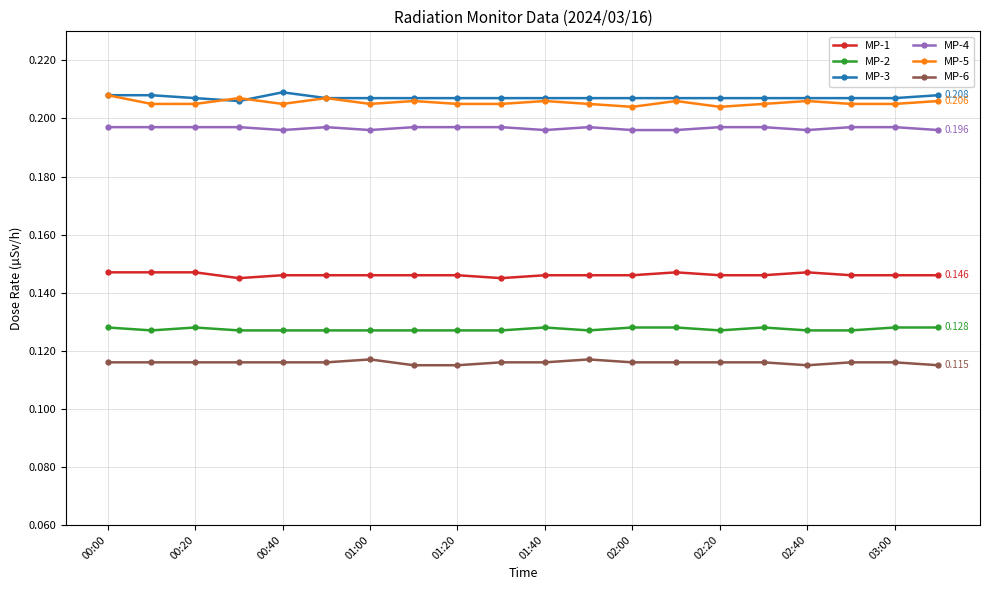

True or false: MP-1 and MP-5 intersect in this chart.

False